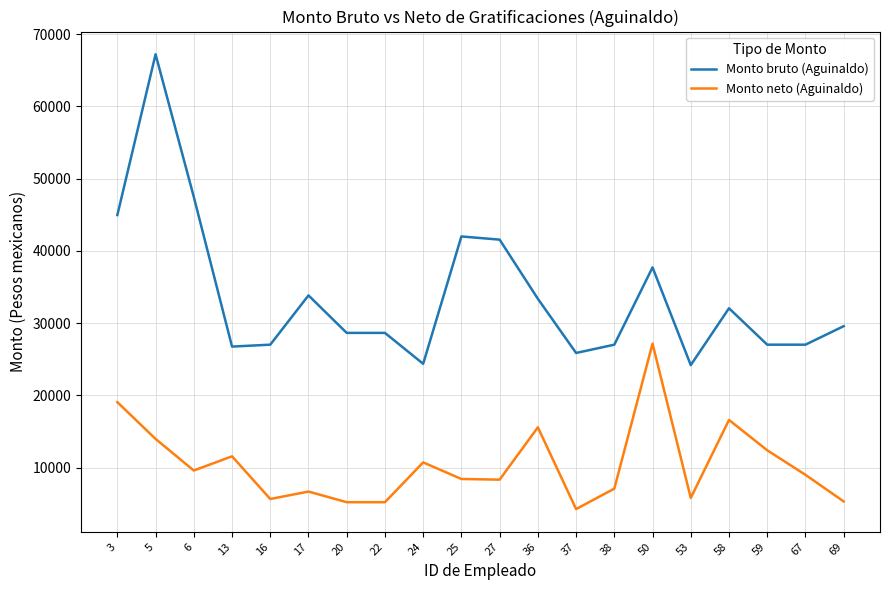

Rank the series by their maximum value, from highest to lowest.

Monto bruto (Aguinaldo), Monto neto (Aguinaldo)